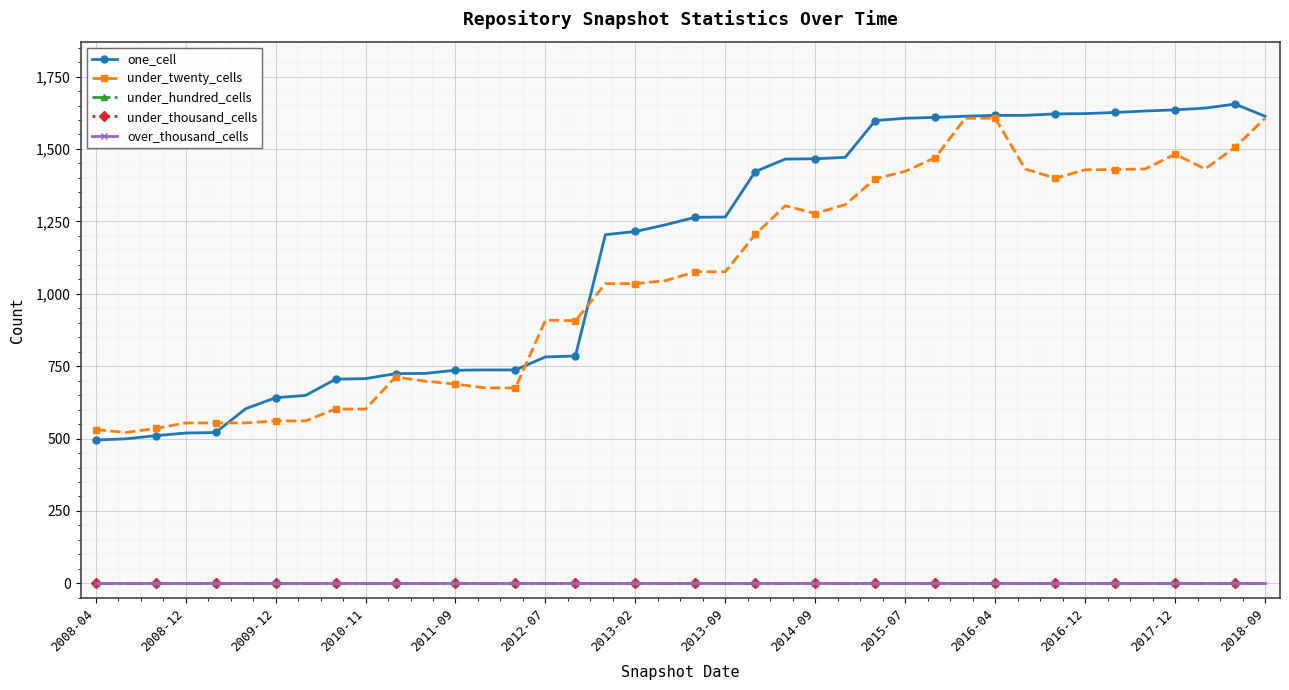

At how many categories does at least one series exceed 949?

23